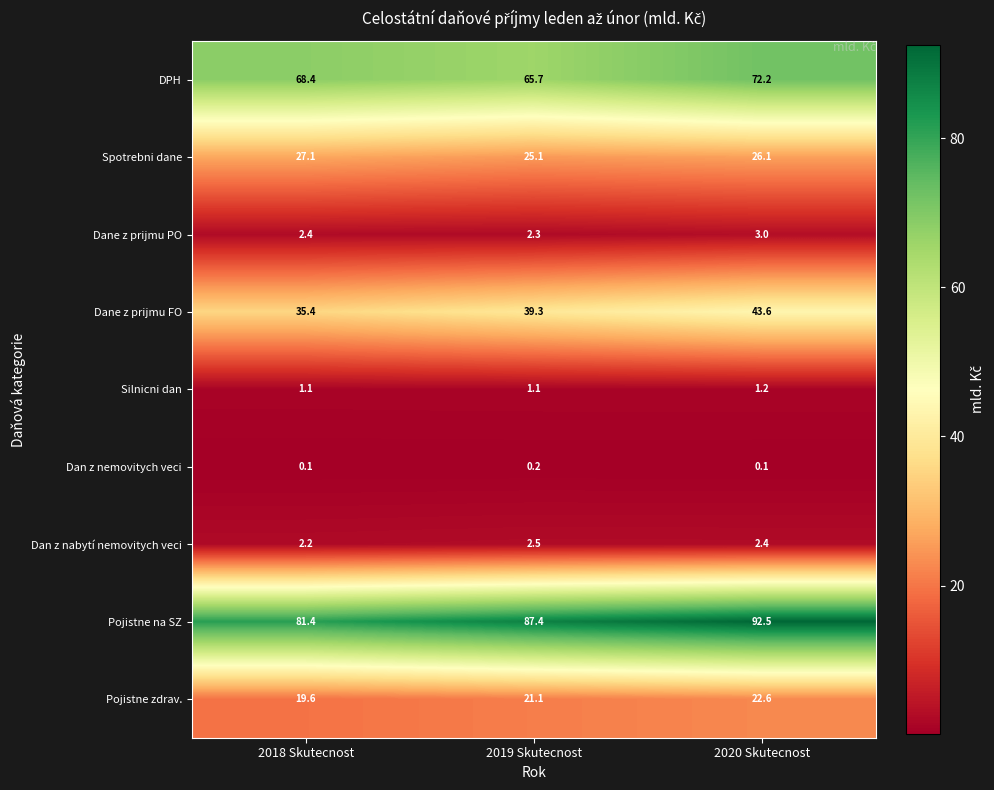

Is it true that Dane z prijmu PO equals 2.3 at 2019 Skutecnost?

True